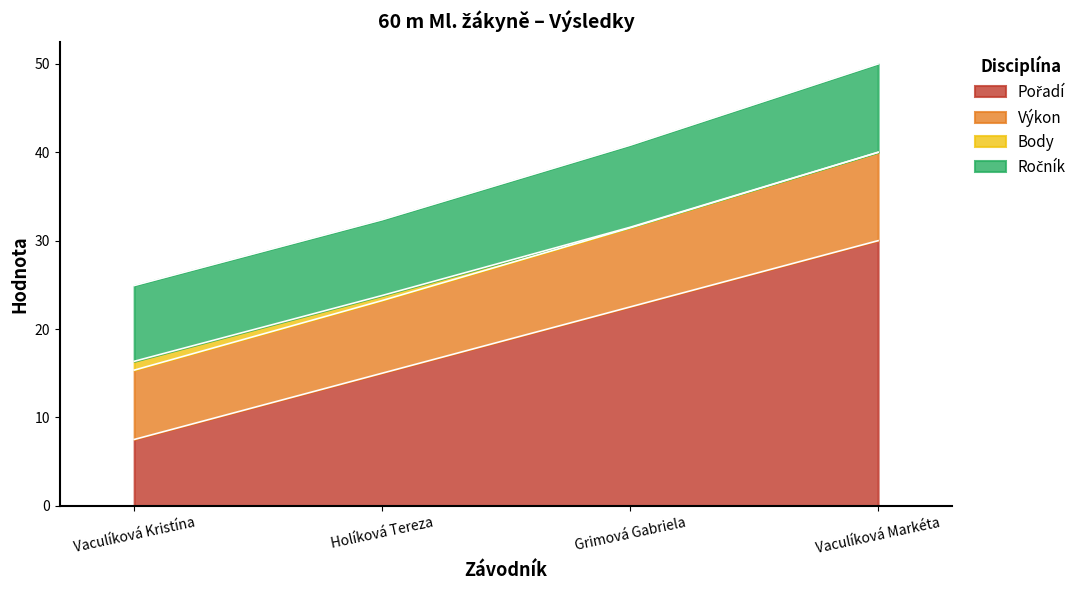

True or false: Výkon and Pořadí intersect in this chart.

False